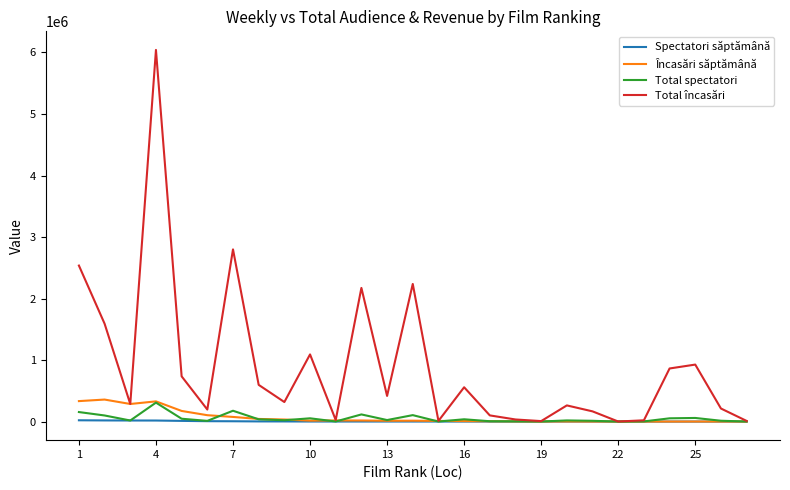

Which series has the widest spread of values?

Total încasări